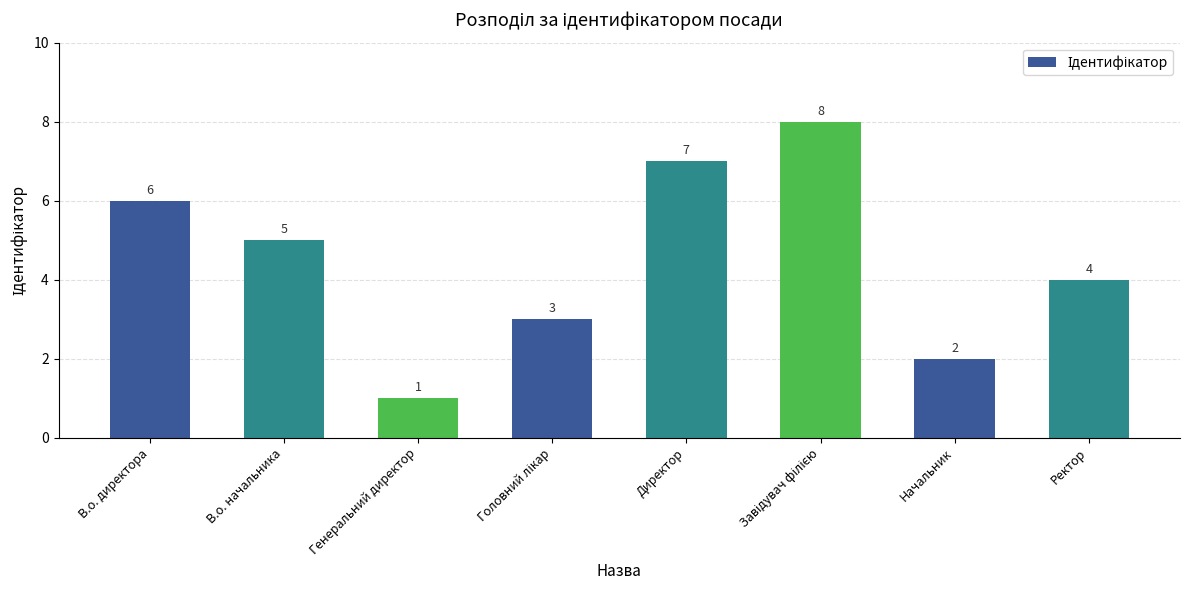

Reading right to left, extract all data points from this chart.

4	2	8	7	3	1	5	6